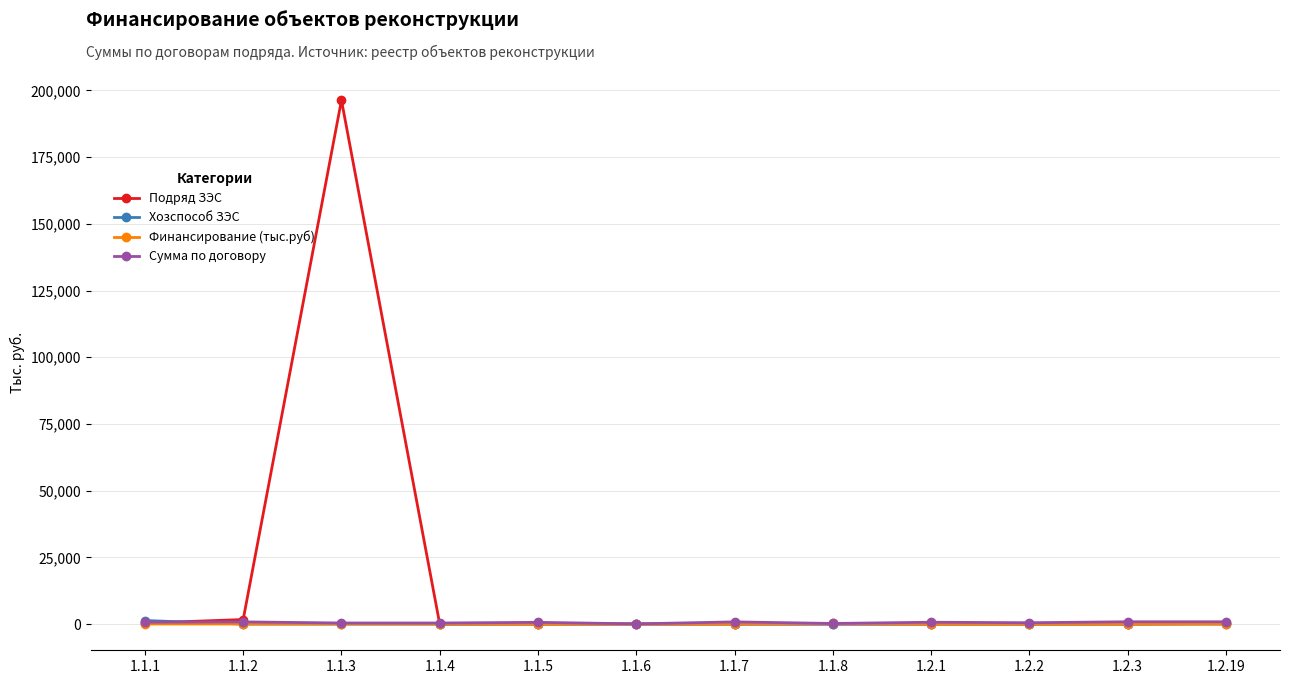

What is the sum of all Сумма по договору values?

7100.0